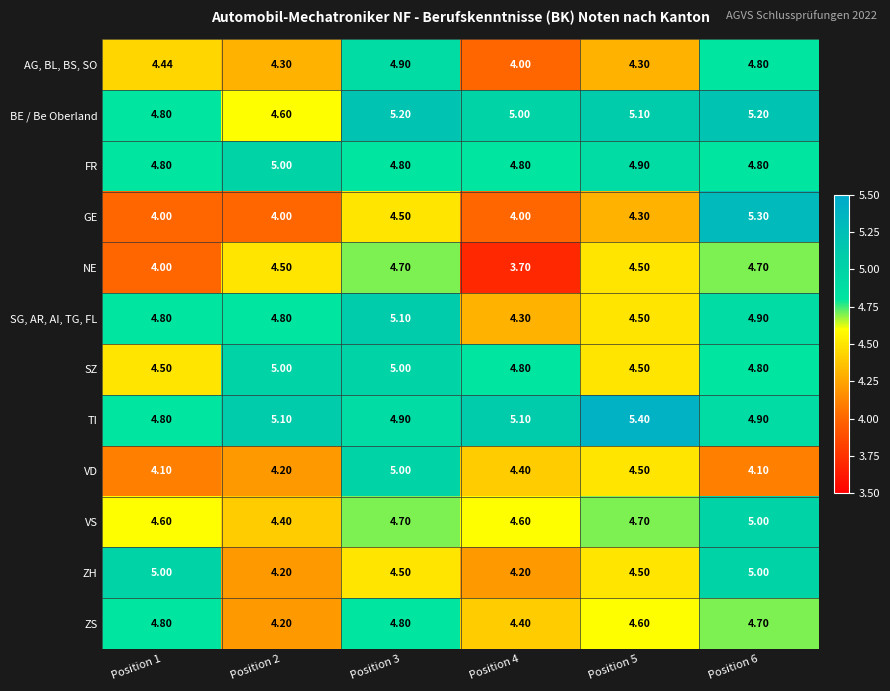

Is the value of VS at Position 3 greater than the value of TI at Position 6?

No